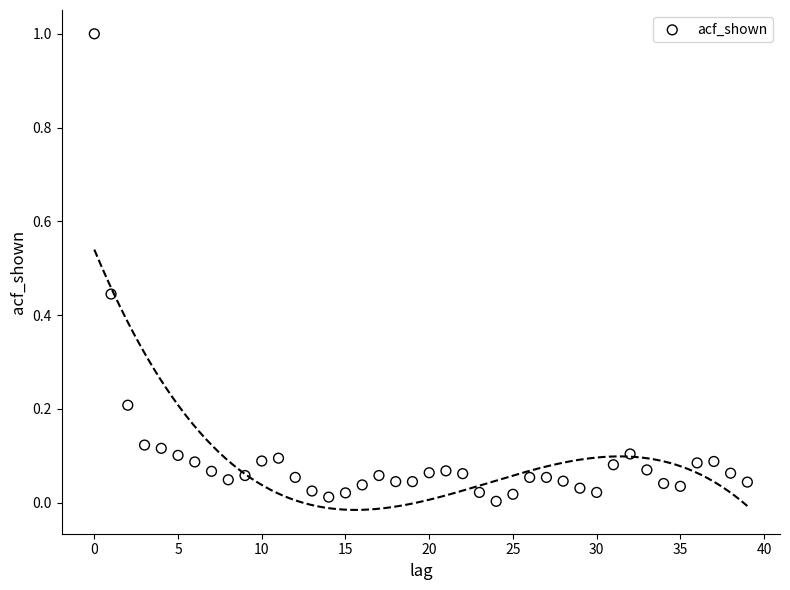

What is the range of Y values (max minus min)?

1.0